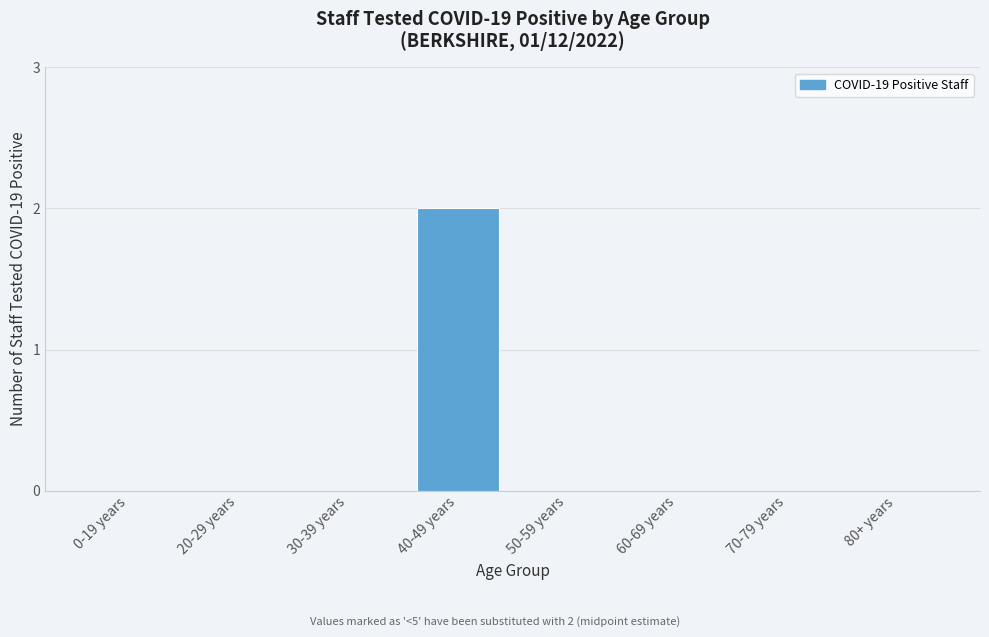

Reading left to right, what are all the values shown in this chart?

0-19 years=0	20-29 years=0	30-39 years=0	40-49 years=2	50-59 years=0	60-69 years=0	70-79 years=0	80+ years=0